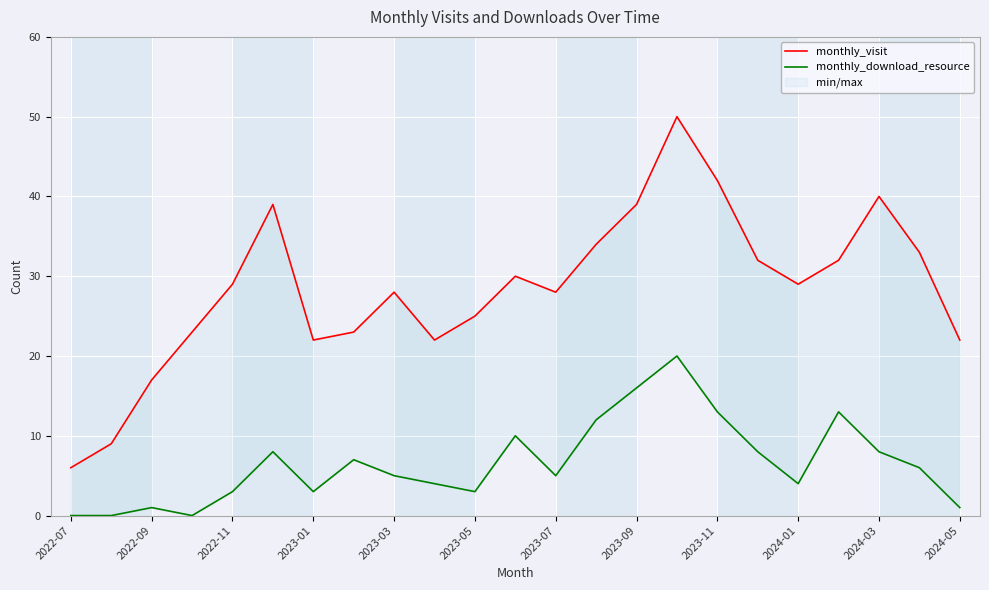

Is this an area chart (filled region under the line)?

No